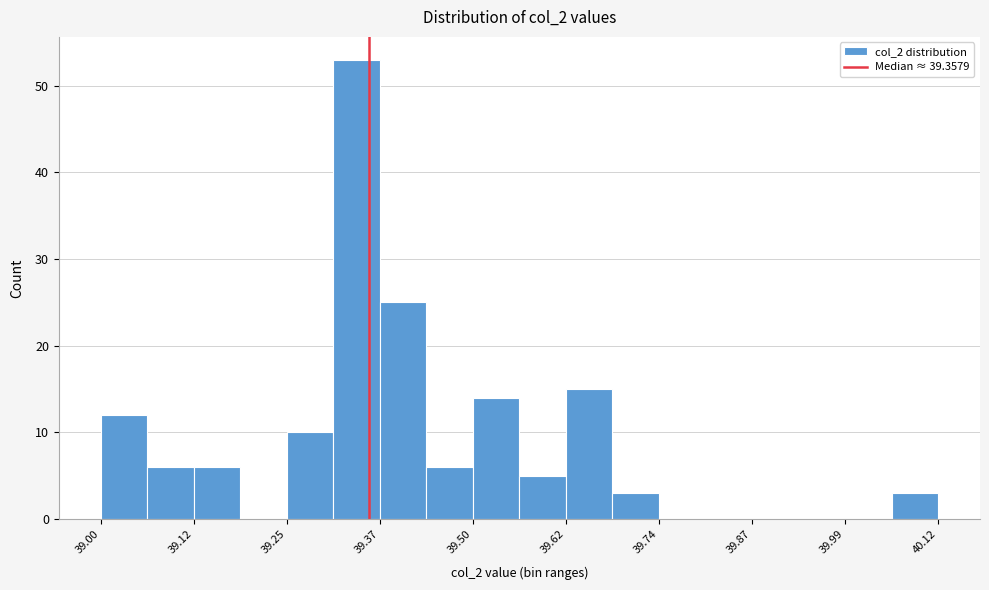

Read against the x-axis, roughly where is the centre of the tallest bar?

39.34